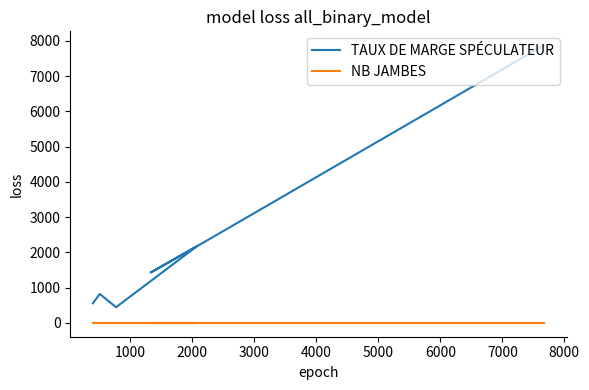

How many categories are shown in the chart?

7